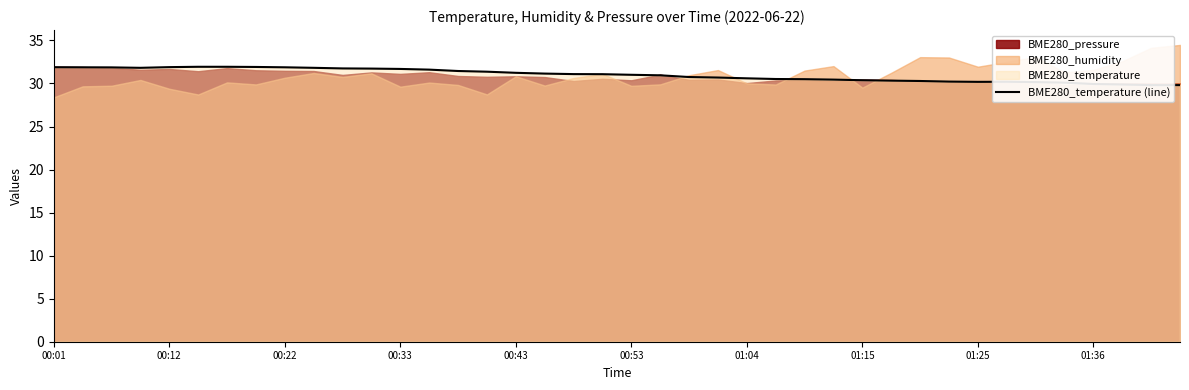

Is it true that the value at 35 is 30.1?

True